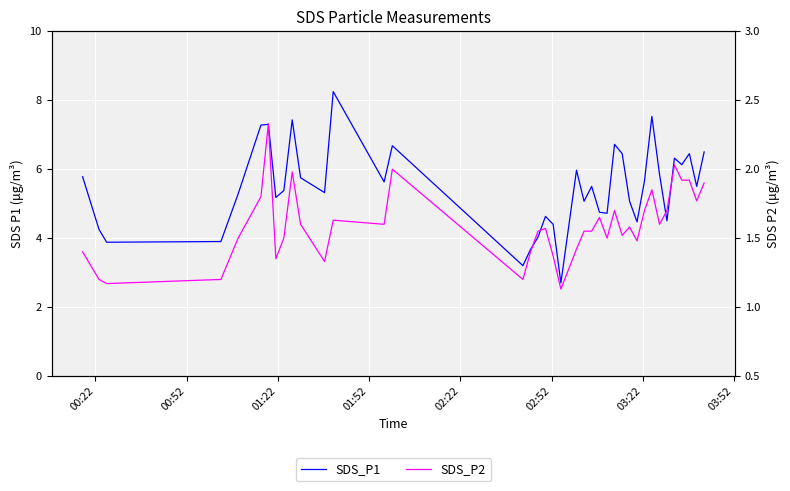

Which series has the largest range (max minus min)?

SDS_P1